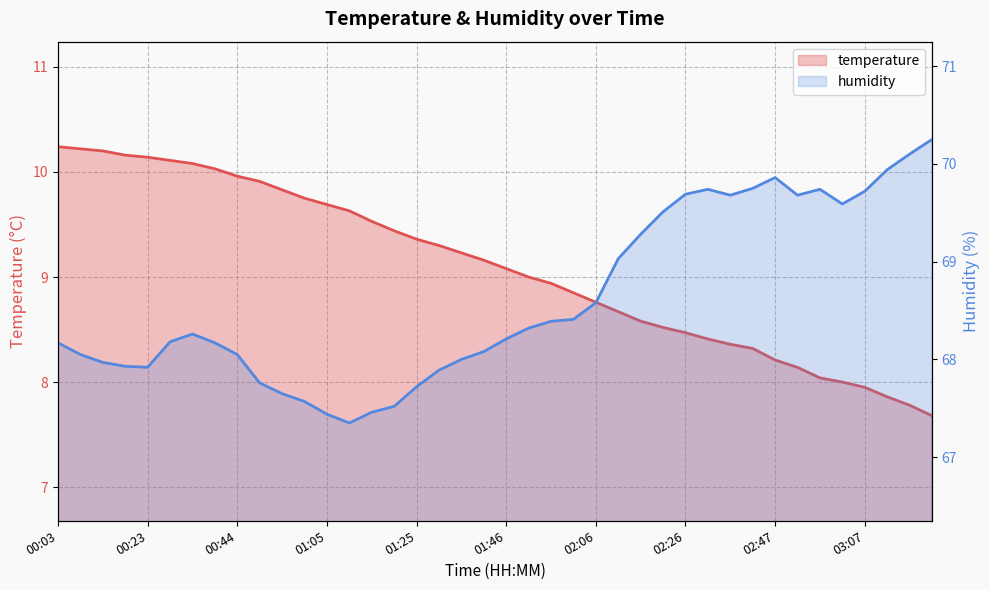

How many lines are shown in the chart?

2